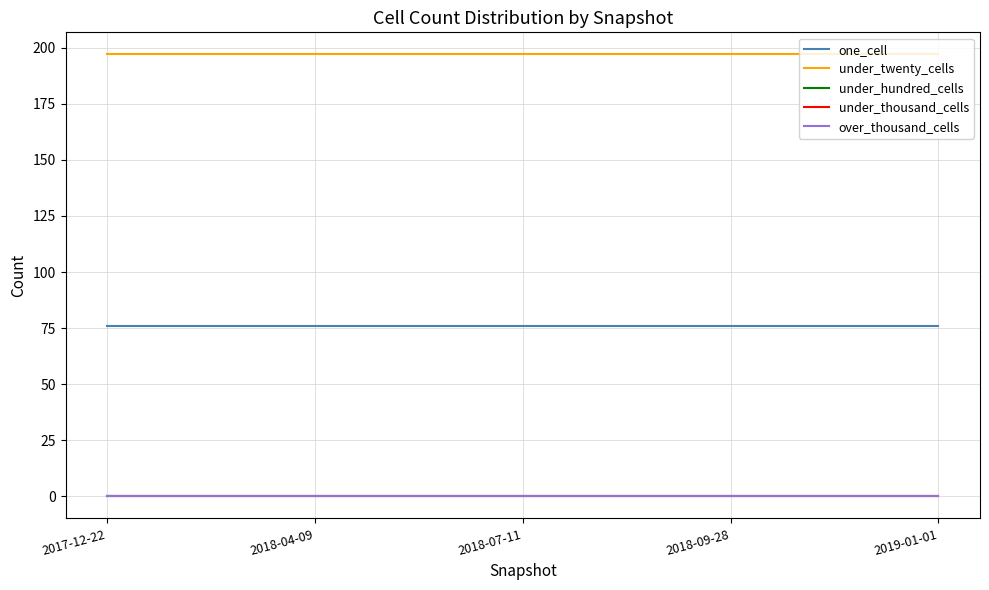

At which label does one_cell reach its minimum?

2017-12-22